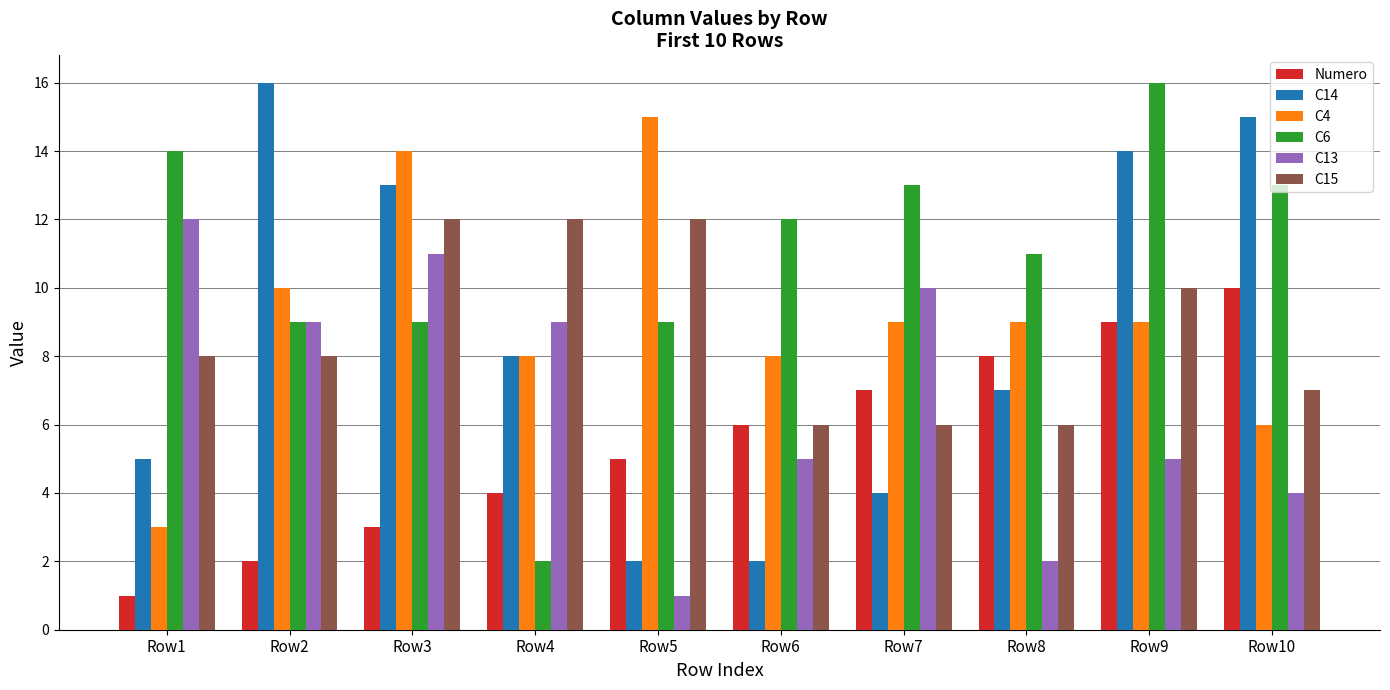

What is the maximum value shown in the chart?

16